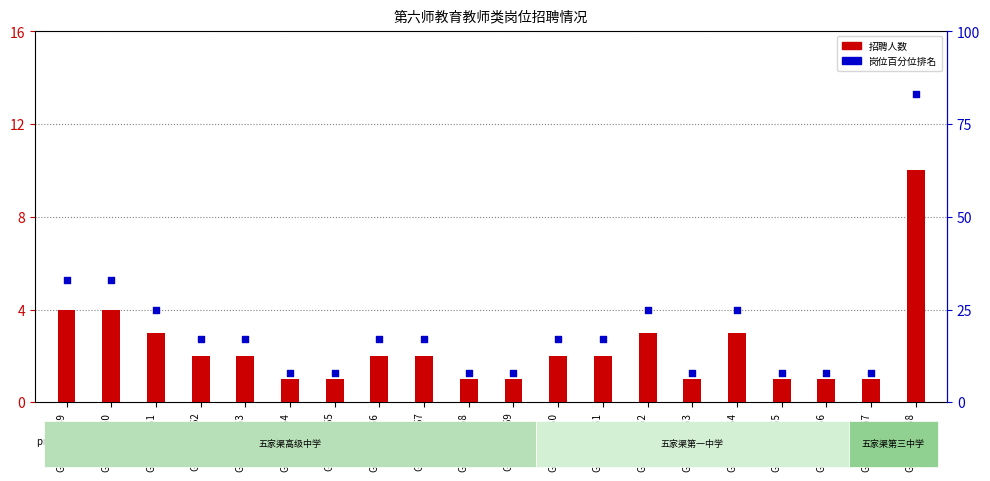

What are all the series names shown in the legend?

招聘人数, 岗位百分位